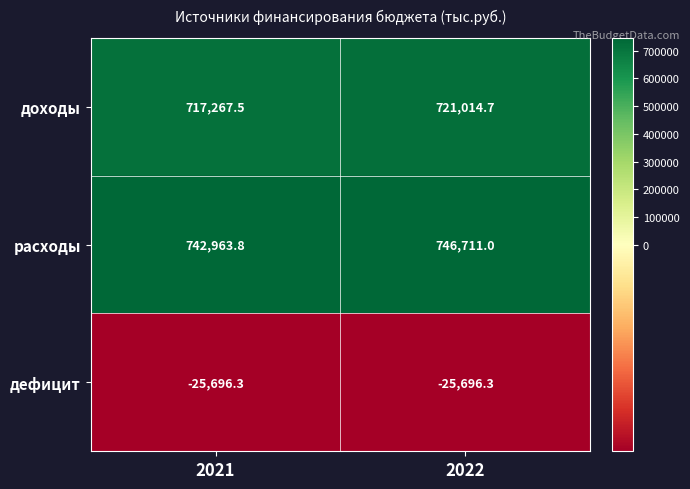

At 2021, list the series in order from smallest to largest.

дефицит, доходы, расходы